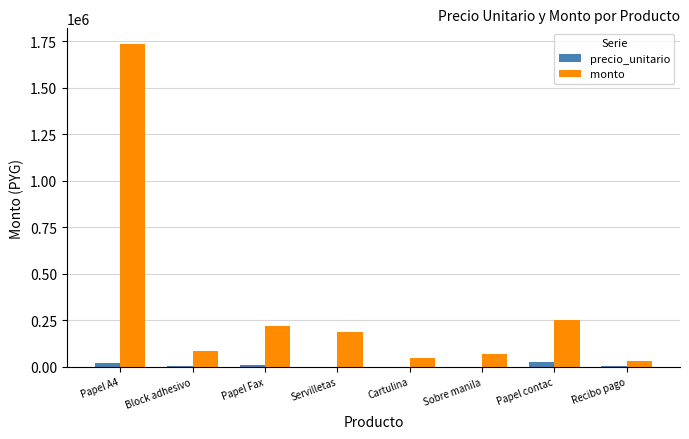

Which label corresponds to the largest value in the chart?

Papel A4